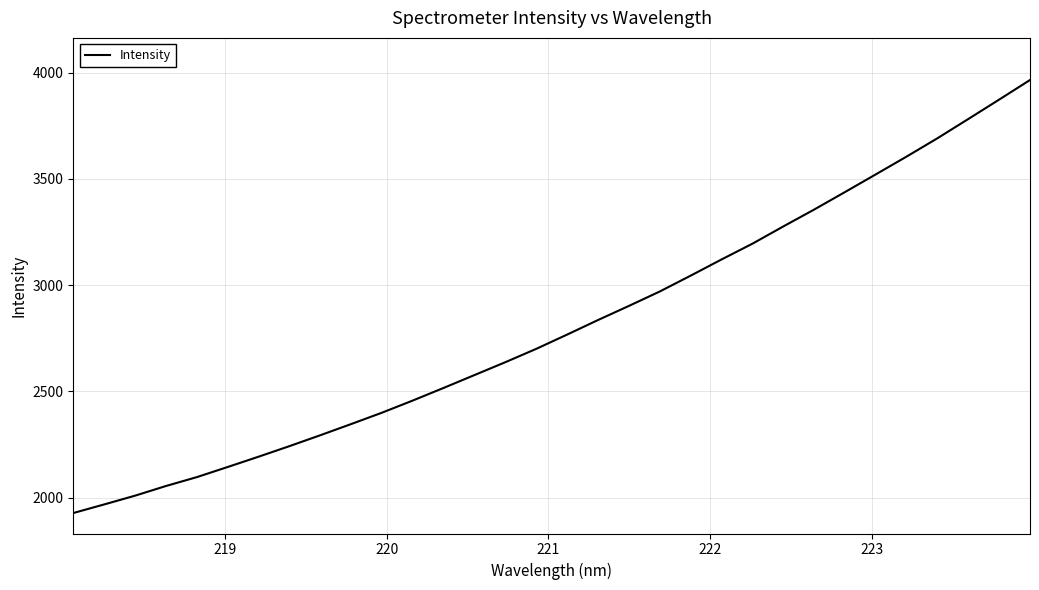

What is the difference between the maximum and minimum values?

2038.4